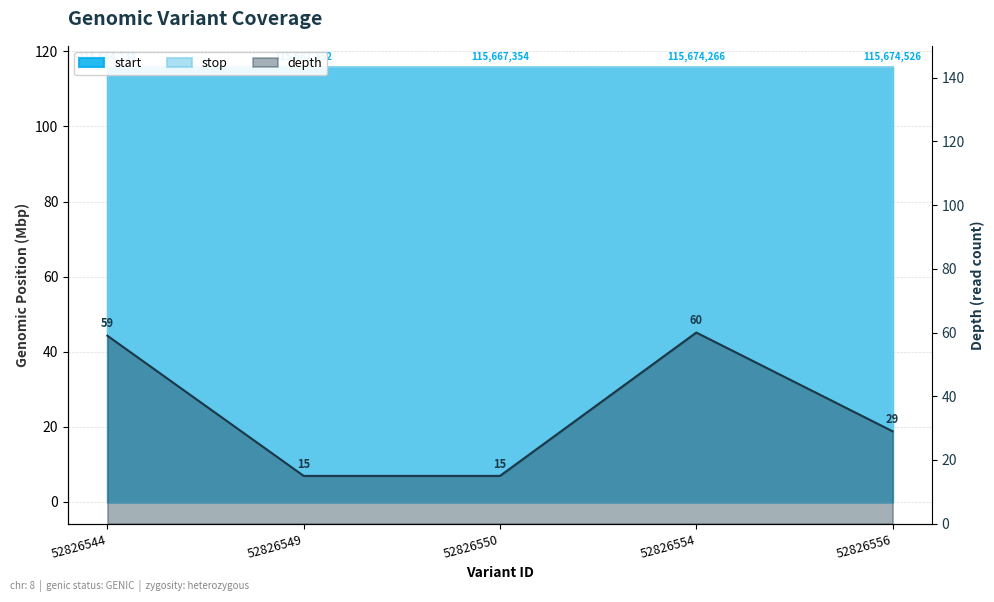

Which series changed the most between 52826544 and 52826549?

depth